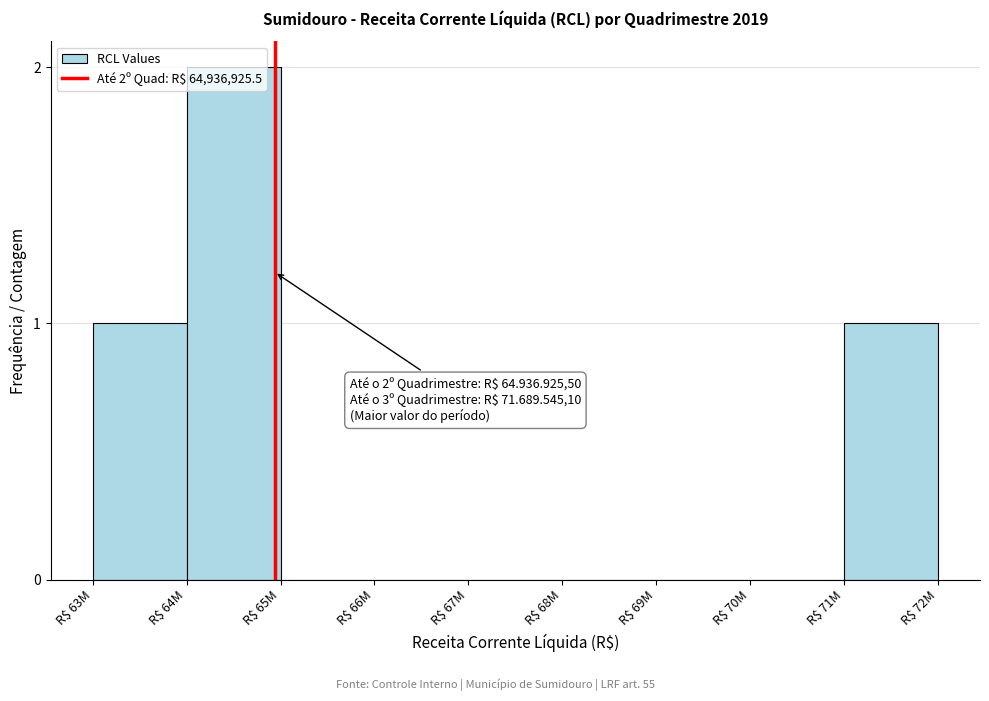

Which category has the highest value across all series?

R$ 64M